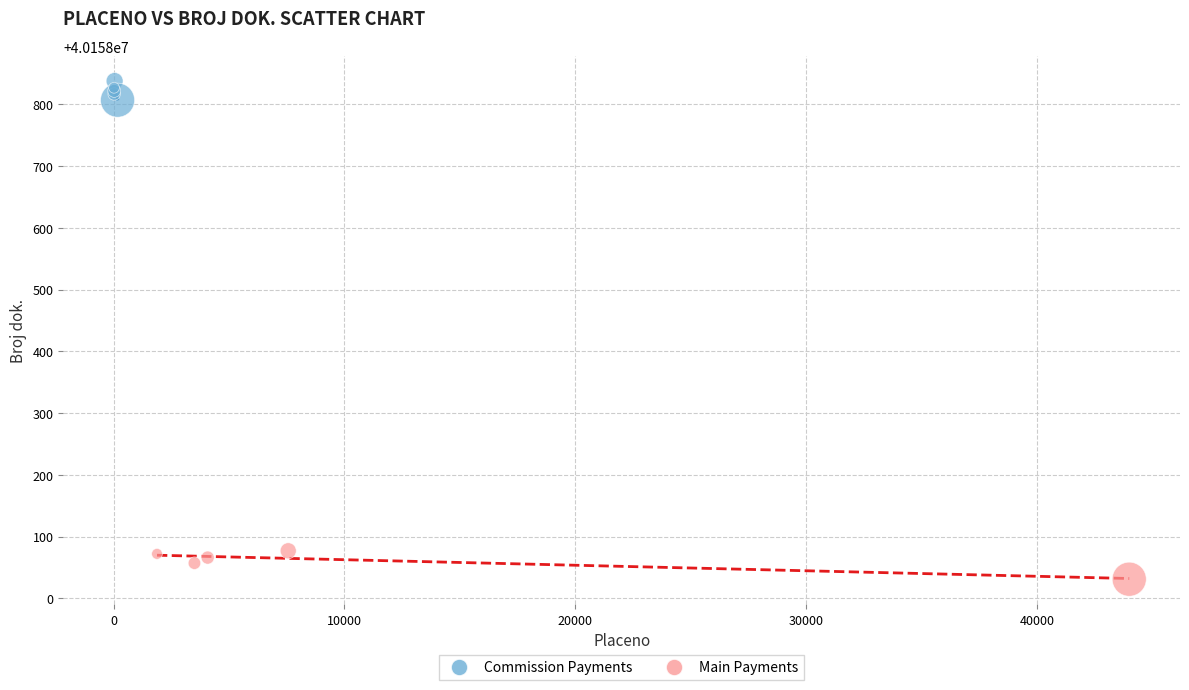

Which series reaches the maximum Y coordinate?

Commission Payments